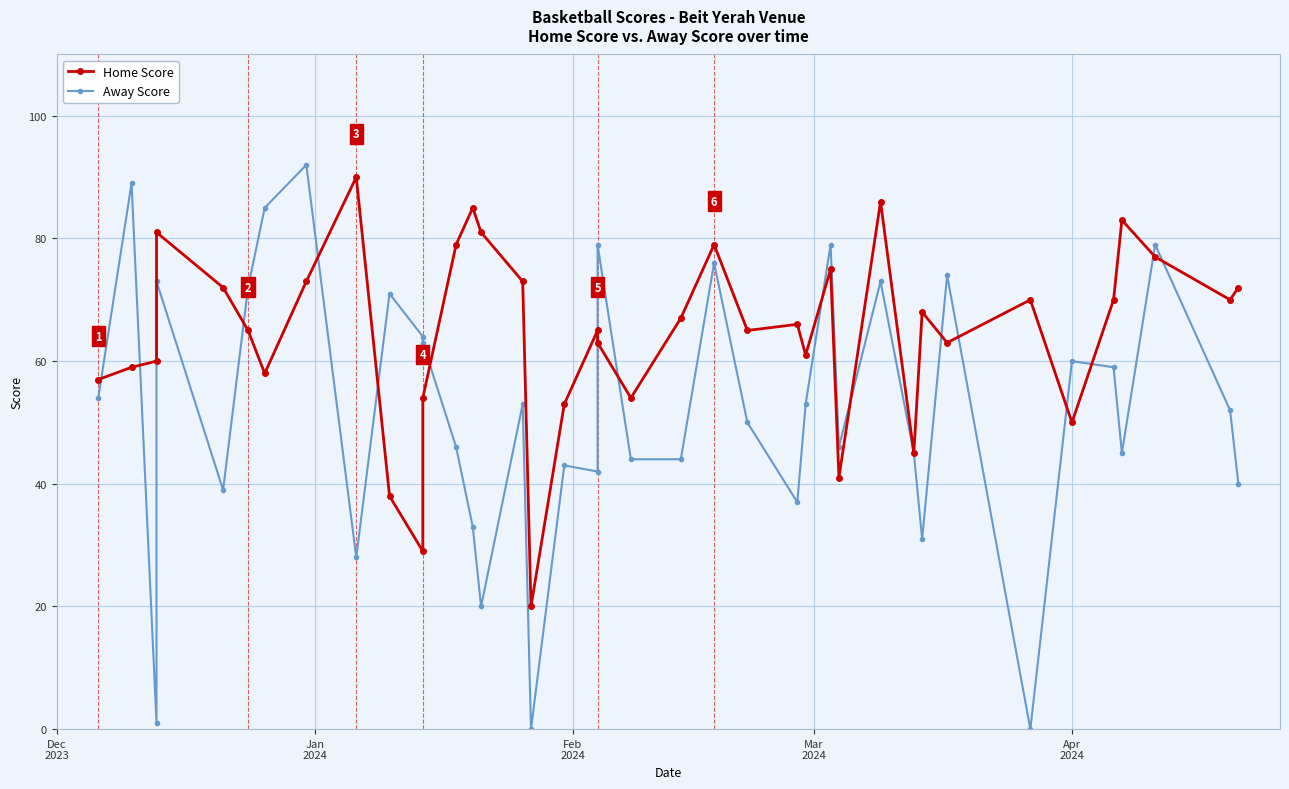

What are all the series names shown in the legend?

Home Score, Away Score